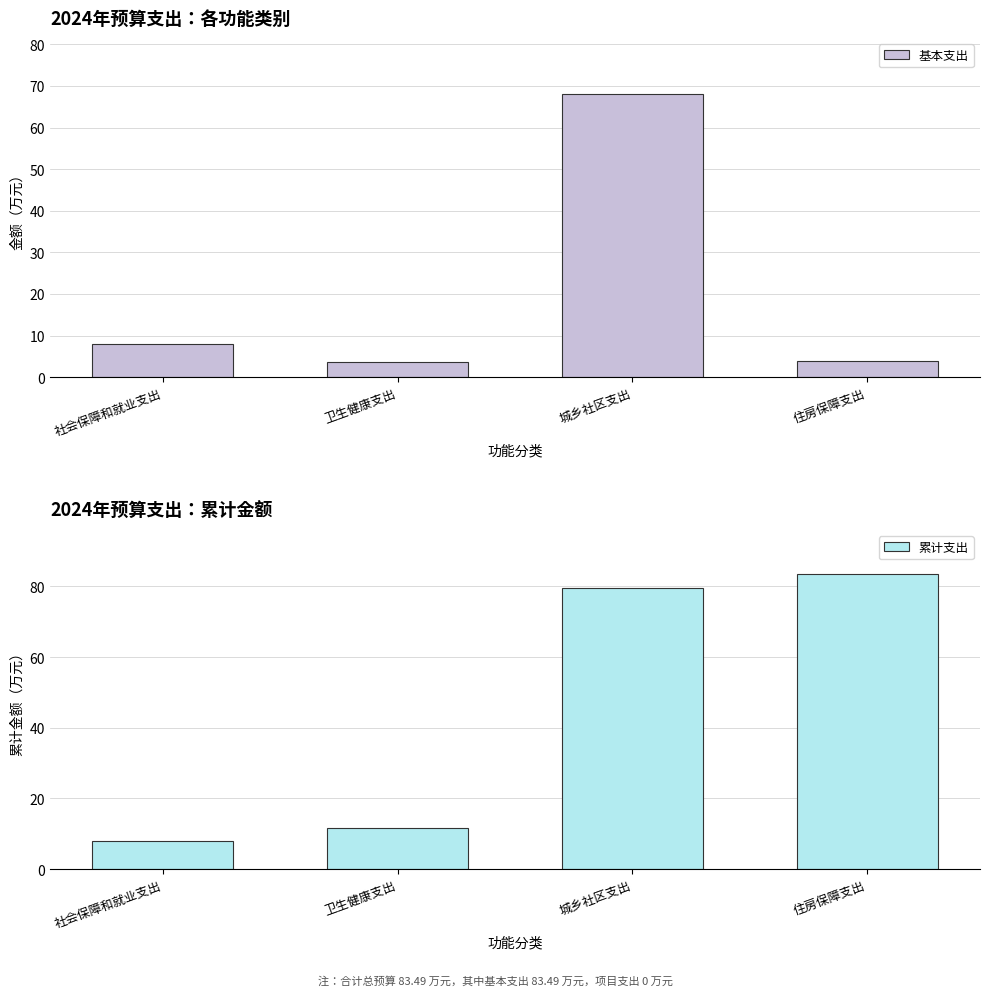

At how many categories does at least one series exceed 46?

2